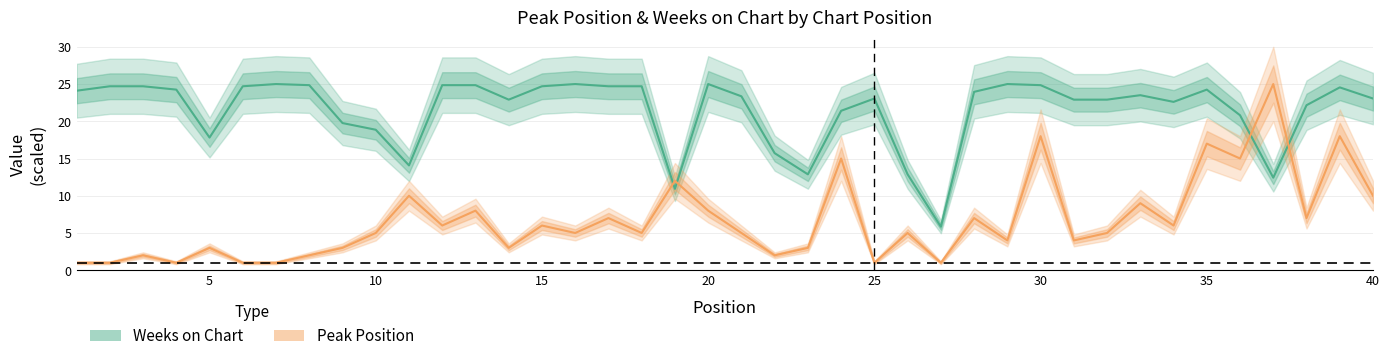

How many lines are shown in the chart?

2